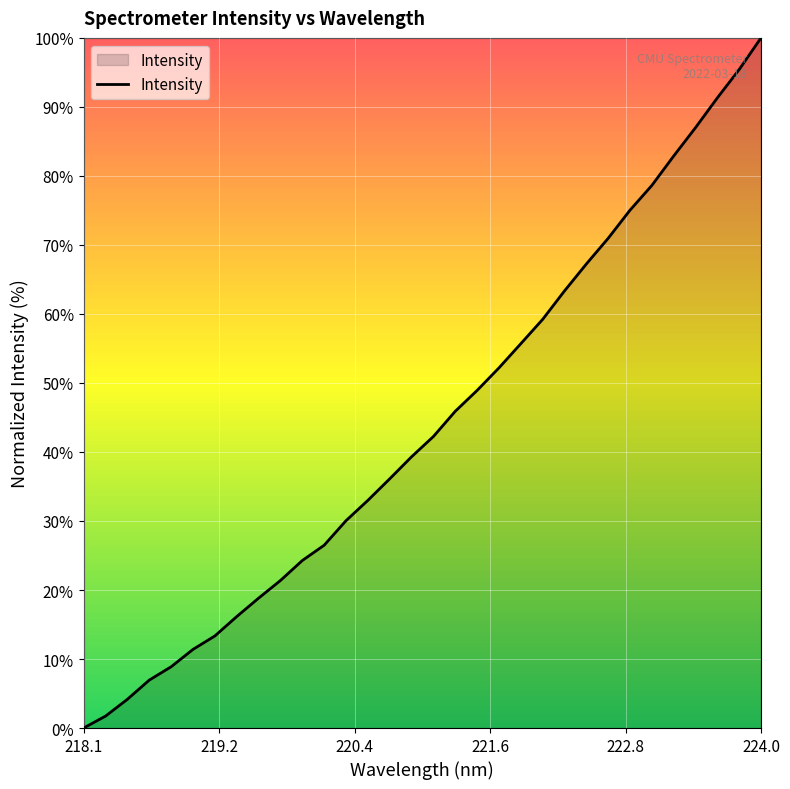

What is the difference between the maximum and second lowest values?

98.3